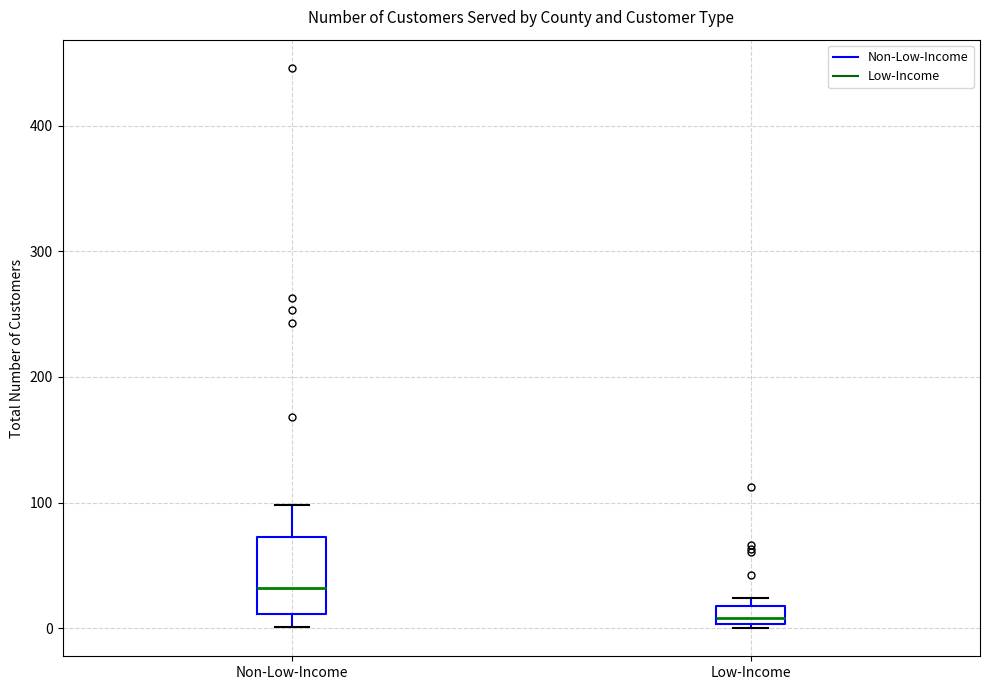

Which box's median line is the lowest?

Low-Income